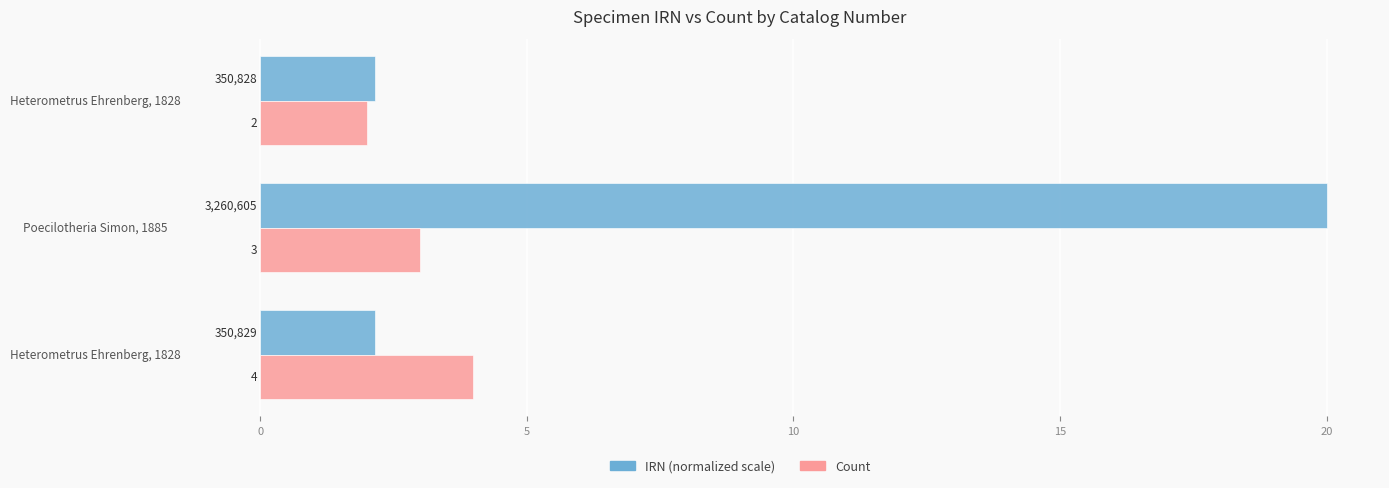

How many series are shown in this chart?

2